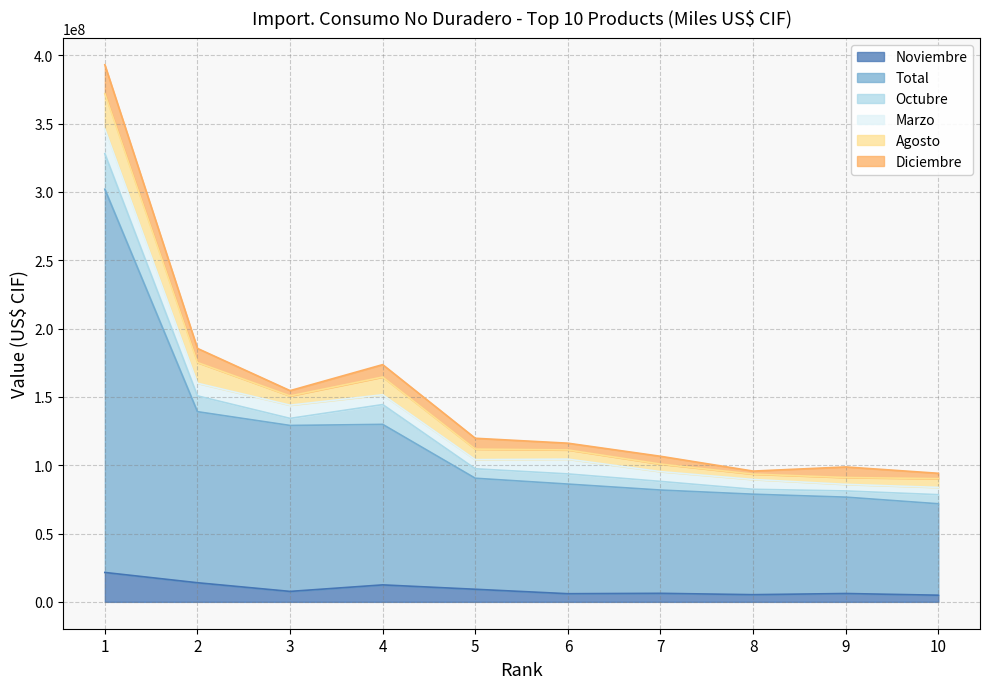

Which series has the largest total across all categories?

Total